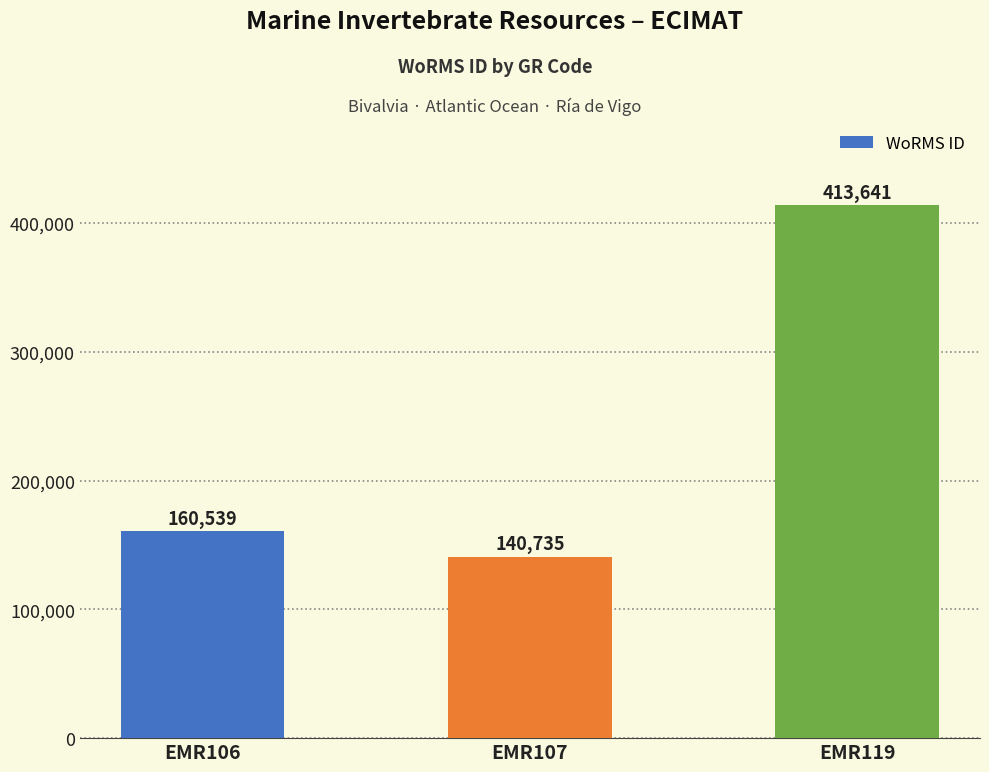

How many values are below 160539?

1